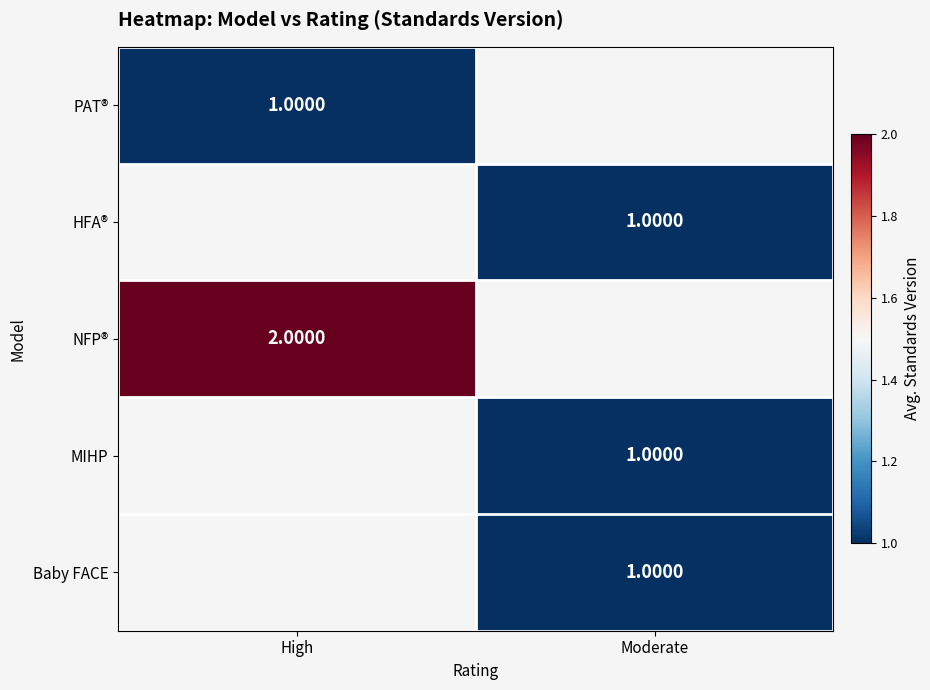

List the labels in order of NFP® value, largest first.

High, Moderate